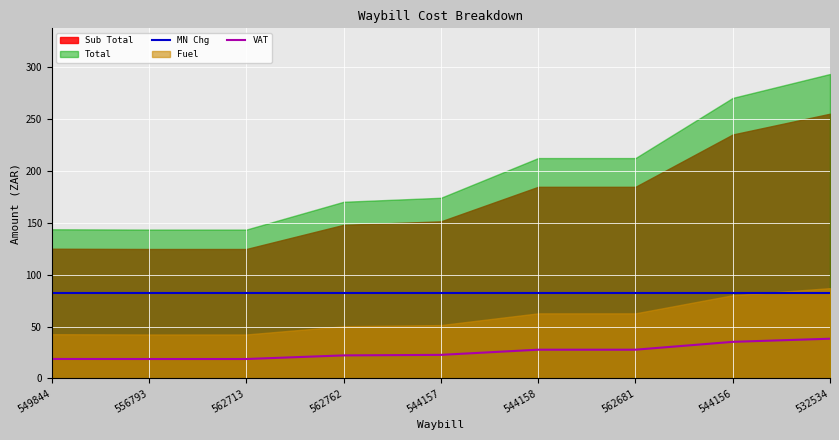

True or false: MN Chg has a value of 82.4 at 562762.

True